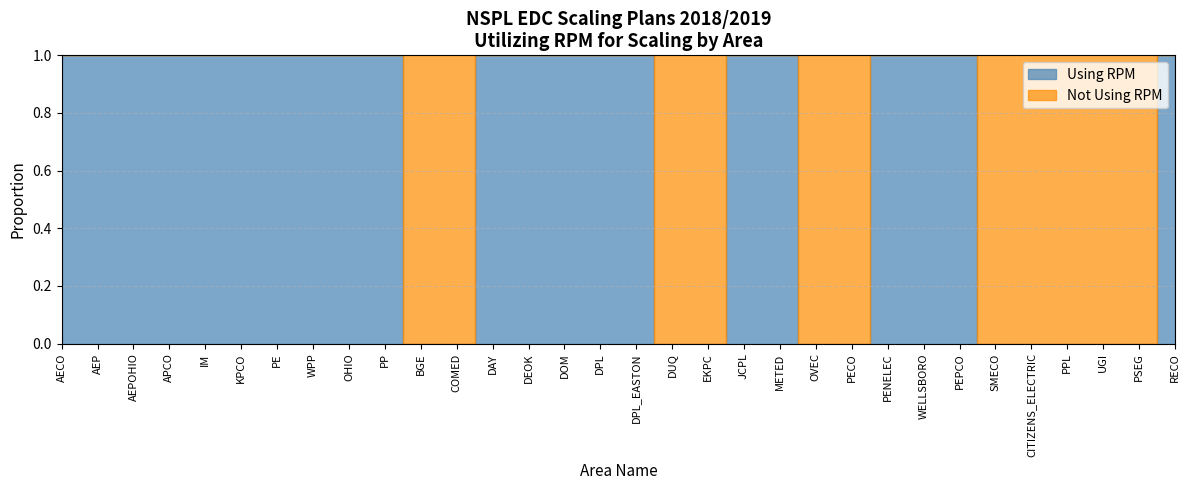

What are all the series names shown in the legend?

Using RPM, Not Using RPM